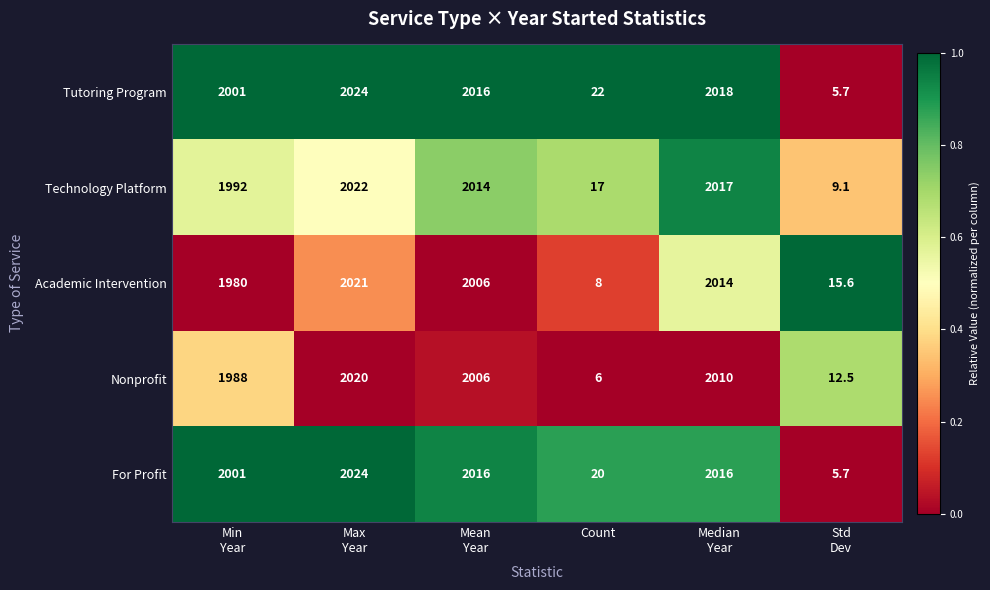

What is the maximum value for For Profit?

2024.0